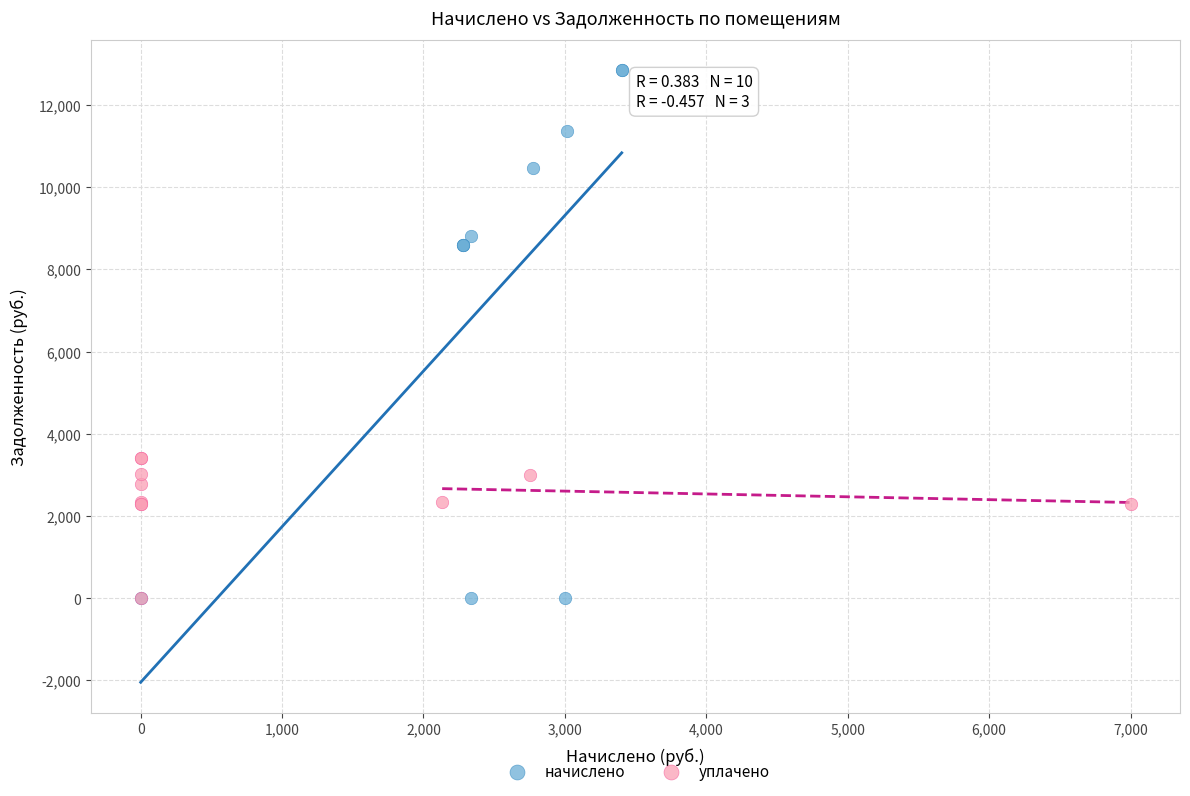

What are all the series names shown in the legend?

начислено, уплачено